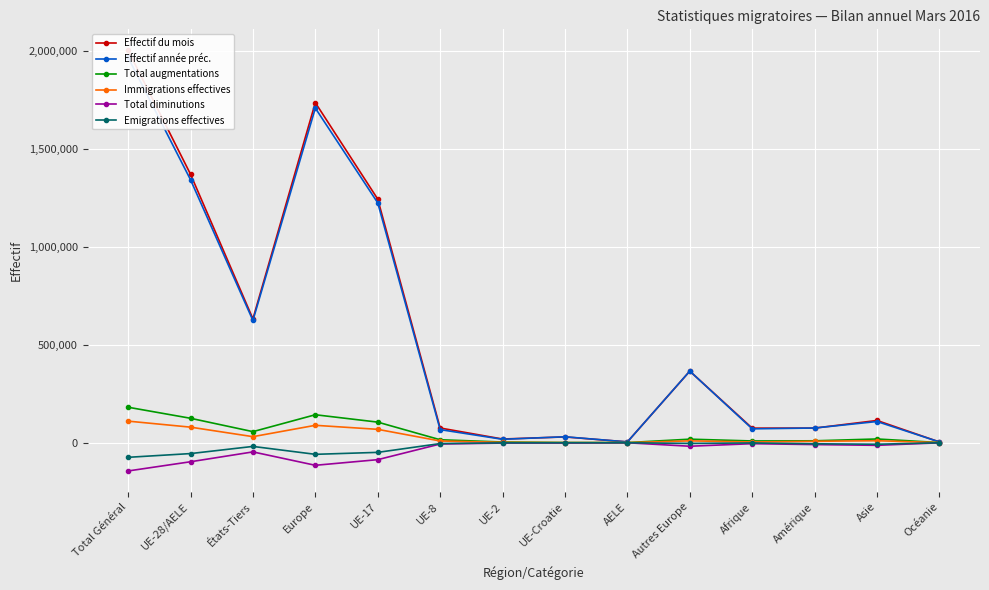

True or false: Total augmentations has more than 1 points higher than both neighbors.

True